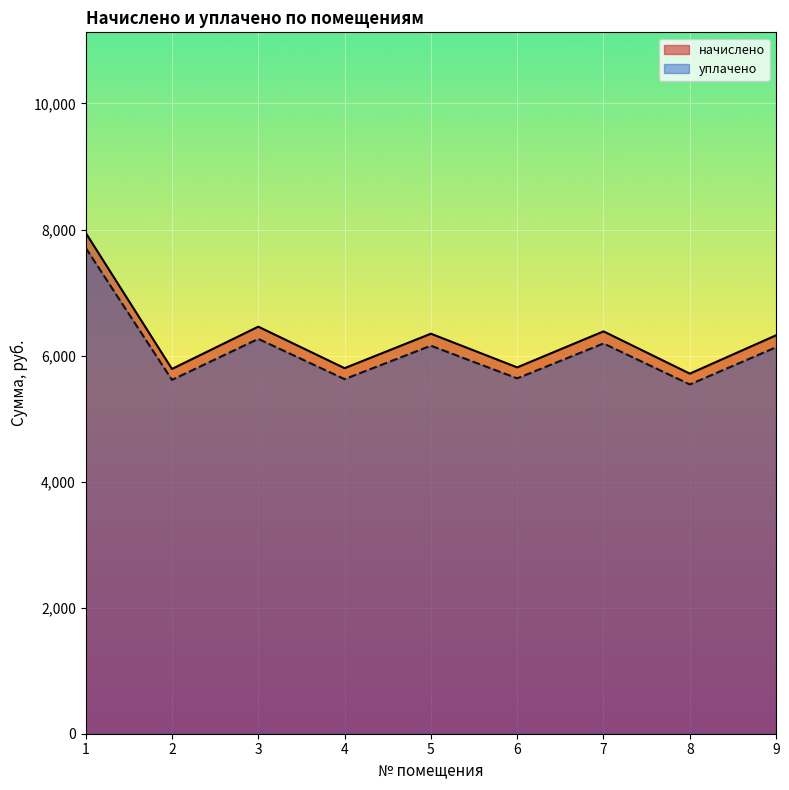

How many lines are shown in the chart?

2